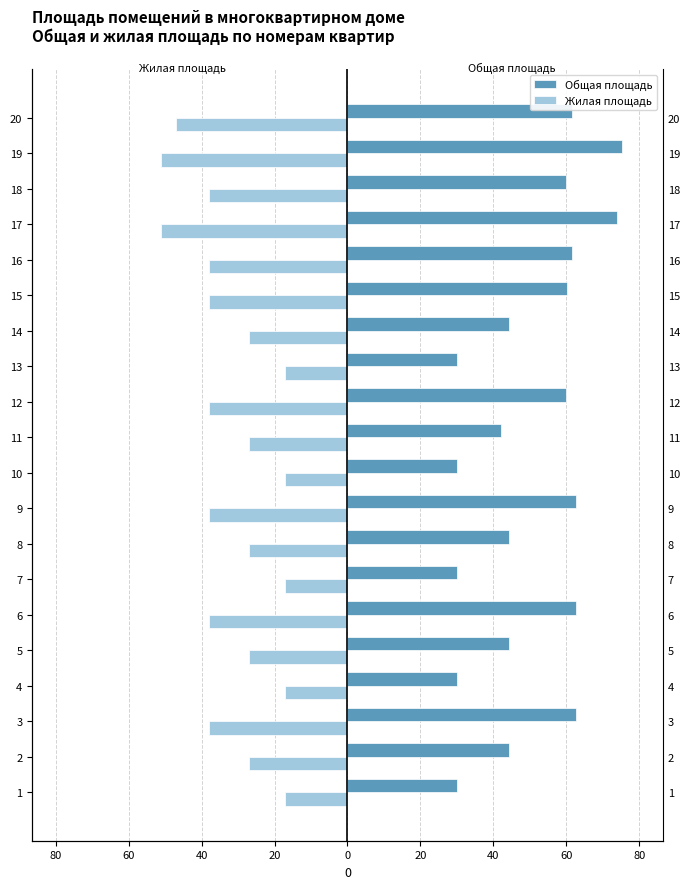

Rank the series at 14 from highest to lowest value.

Общая площадь, Жилая площадь